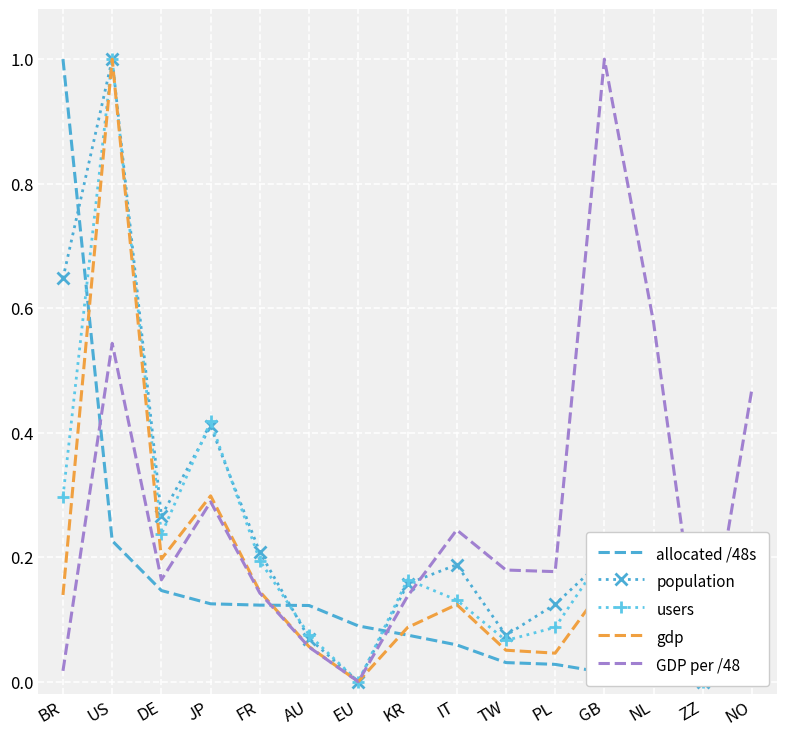

Which category has the highest value in the gdp series?

US